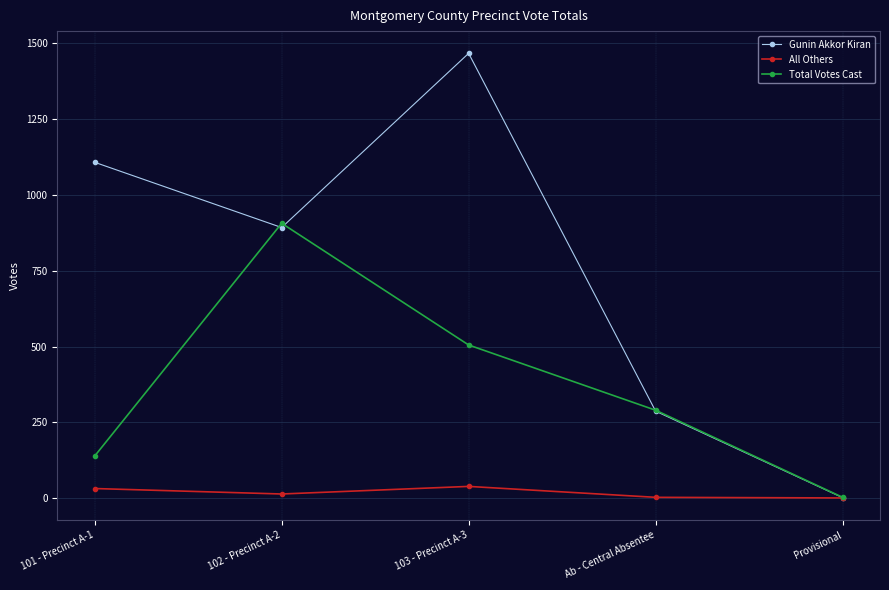

What are all the series names shown in the legend?

Gunin Akkor Kiran, All Others, Total Votes Cast